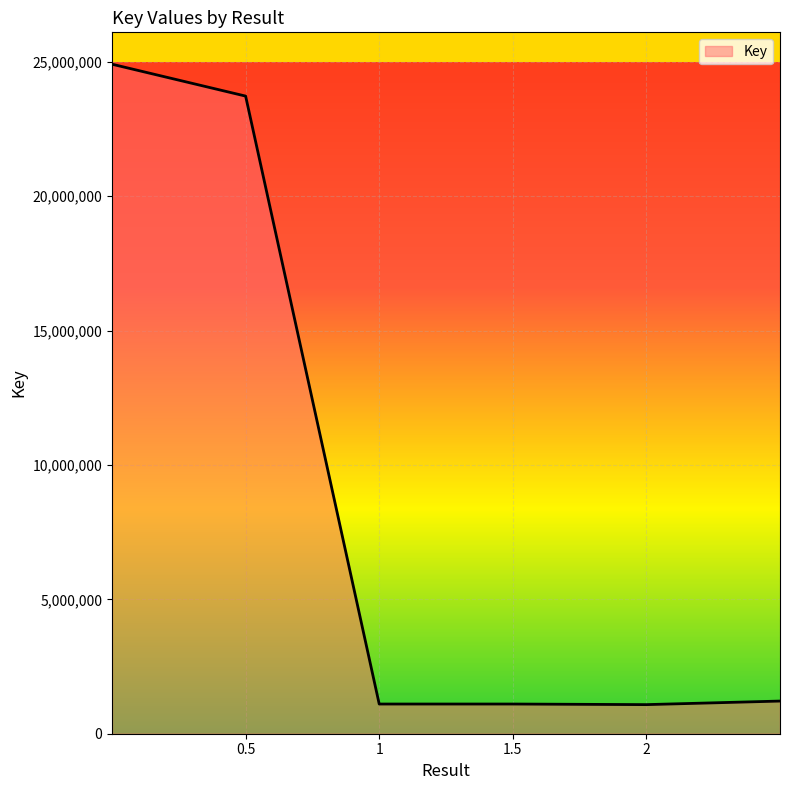

True or false: there are more than 1 points higher than both neighbors.

False